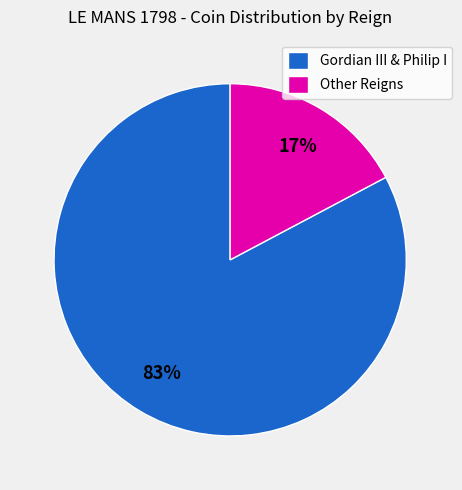

To the nearest percent, what is the difference between the Other Reigns and Gordian III & Philip I slice percentages?

66%